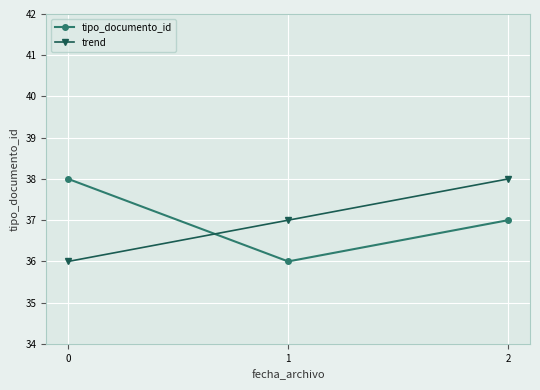

What is the total value across all series at 2?

75